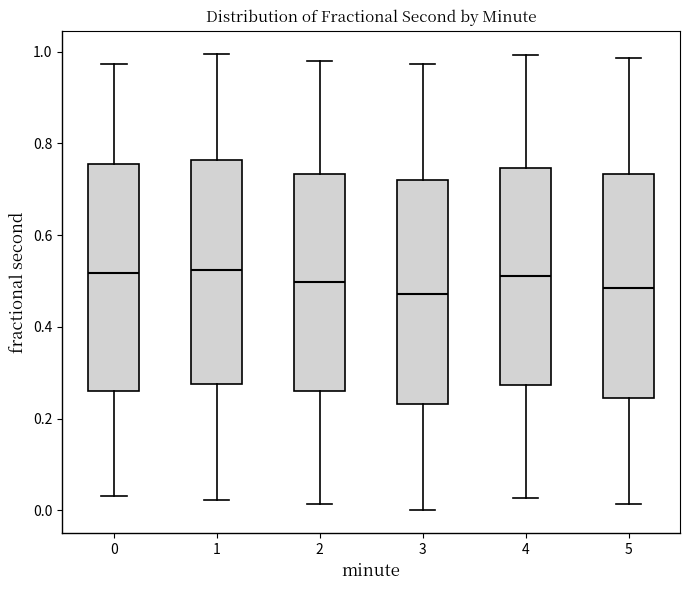

Reading left to right, transcribe this box plot: for each box, give where its median line is, the range the box spans, and where its two whiskers end, as read against the y-axis. The values are not printed on the chart, so give them approximately, as read against the axis.

0: median 0.52, box 0.26 to 0.76, whiskers 0.04 to 0.98
1: median 0.52, box 0.28 to 0.76, whiskers 0.02 to 1.00
2: median 0.50, box 0.26 to 0.74, whiskers 0.02 to 0.98
3: median 0.48, box 0.24 to 0.72, whiskers 0.00 to 0.98
4: median 0.52, box 0.28 to 0.74, whiskers 0.02 to 1.00
5: median 0.48, box 0.24 to 0.74, whiskers 0.02 to 0.98